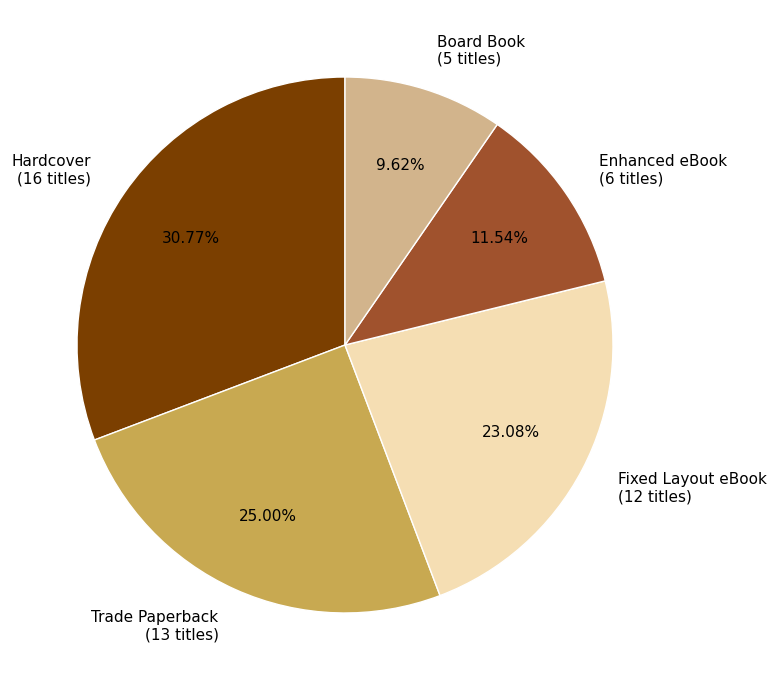

What is the smallest slice in the pie chart?

Board Book